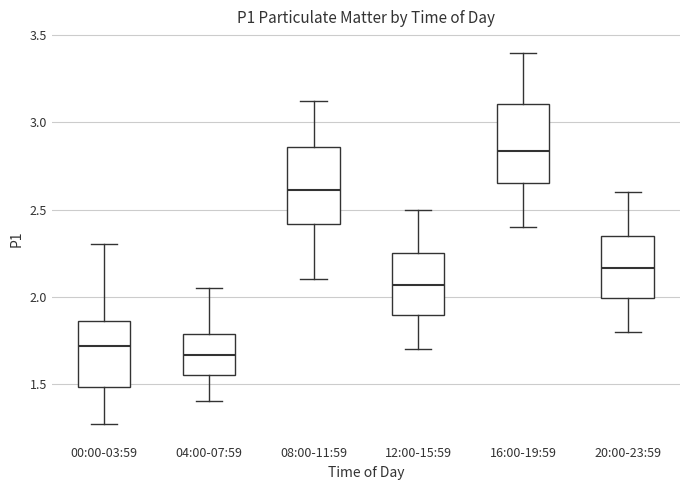

Where is the upper edge of the box for 04:00-07:59 on the y-axis? The values are not printed on the chart, so give them approximately, as read against the axis.

1.80